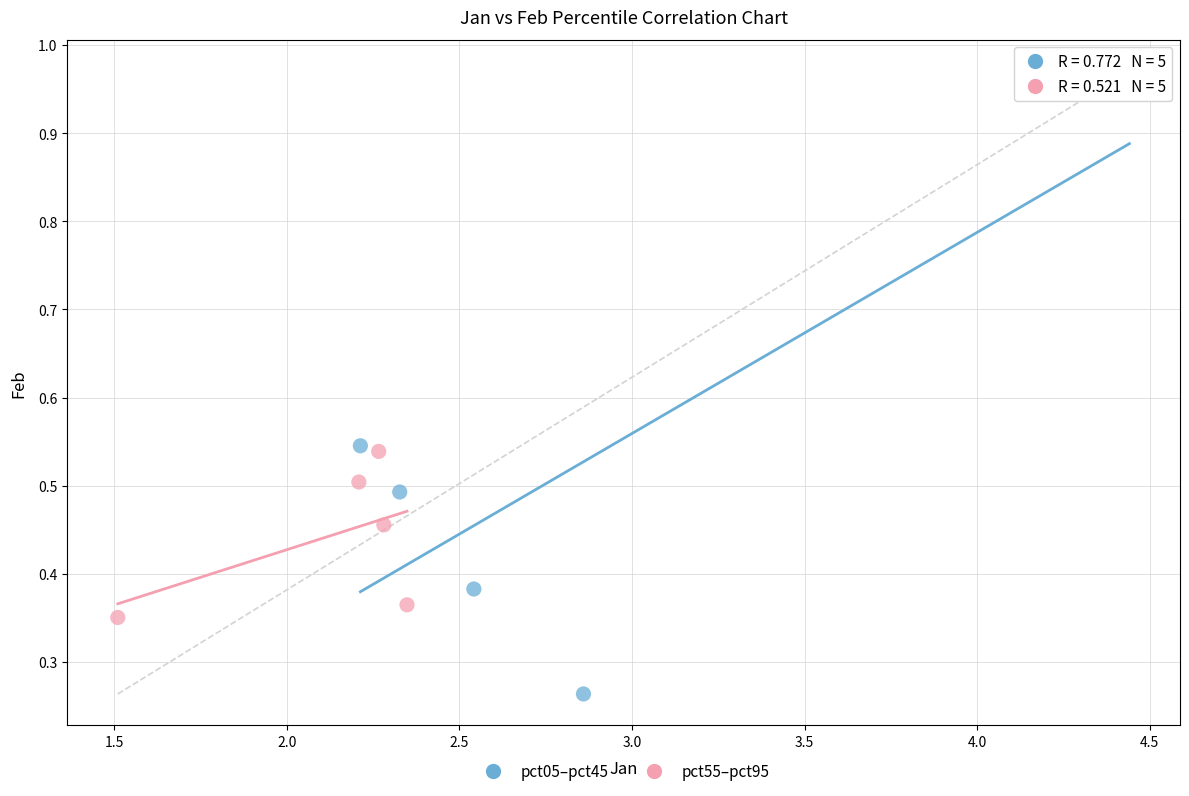

Which series reaches the minimum Y coordinate?

pct05–pct45